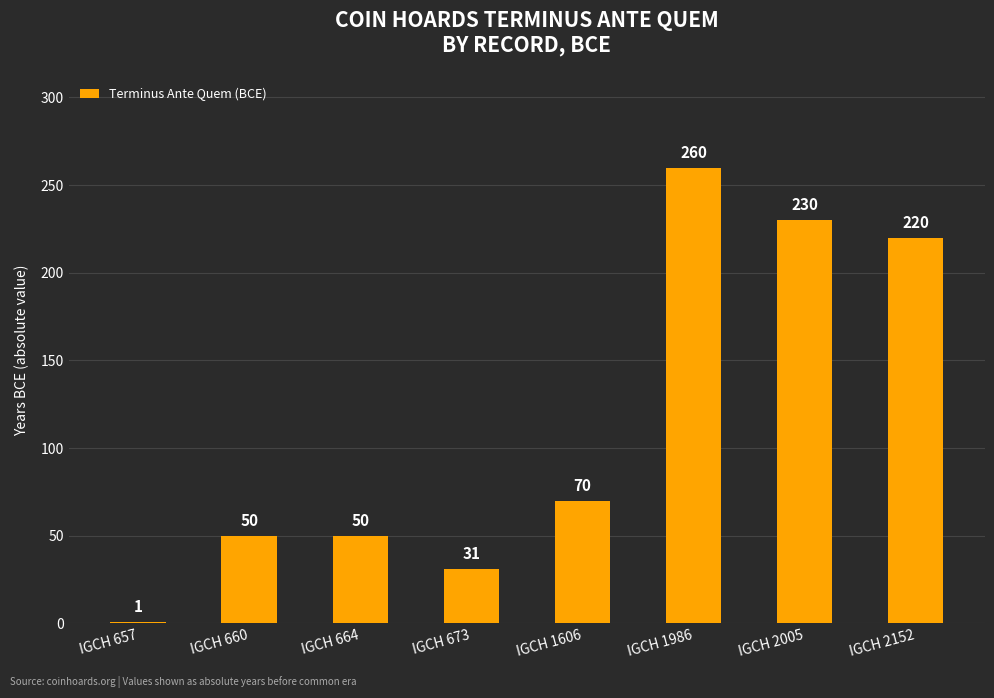

Read the value at IGCH 2152.

220